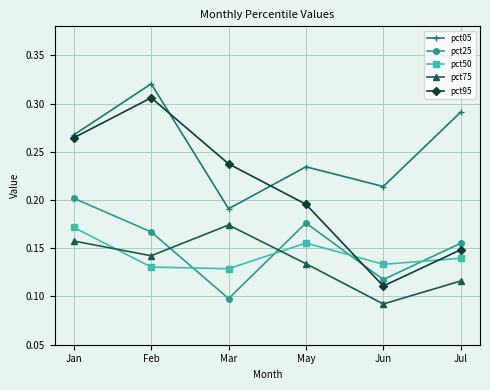

Which series has the largest range (max minus min)?

pct95